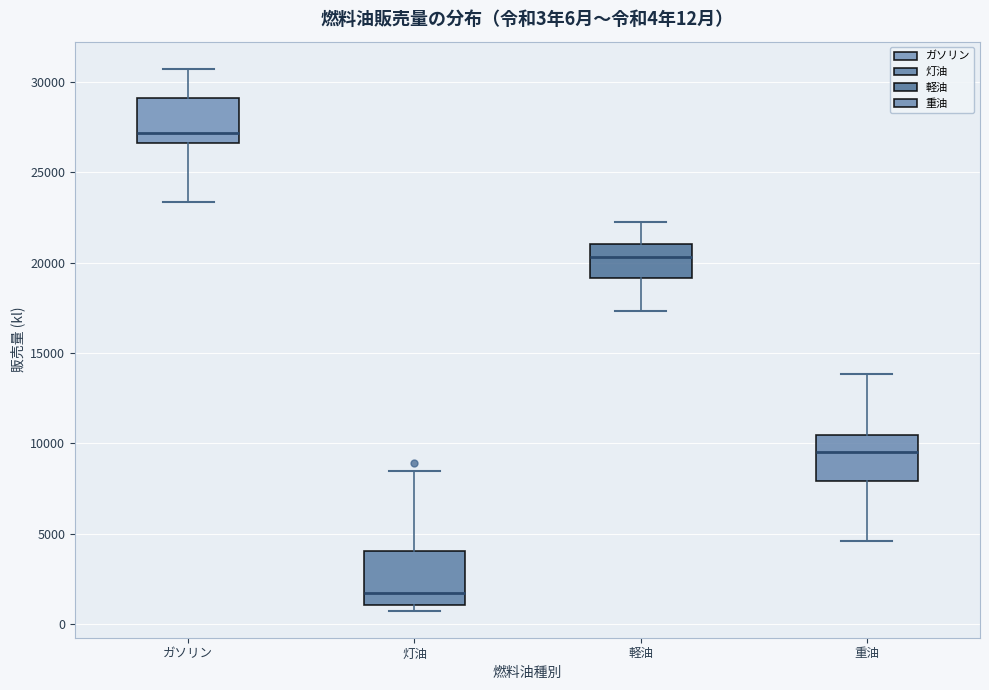

Which box's median line is the highest?

ガソリン